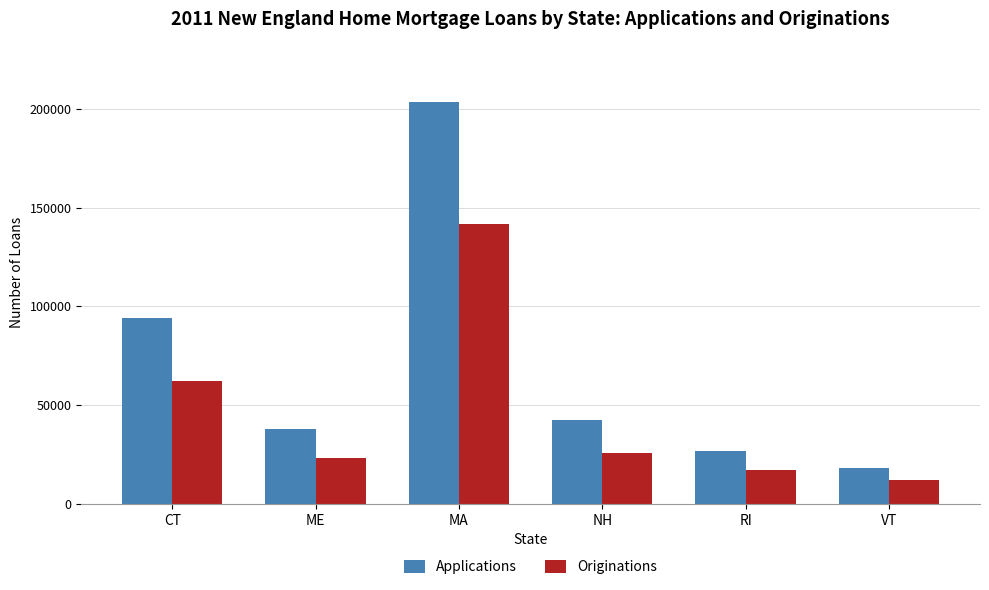

Where does the Applications series first go above 42259?

CT